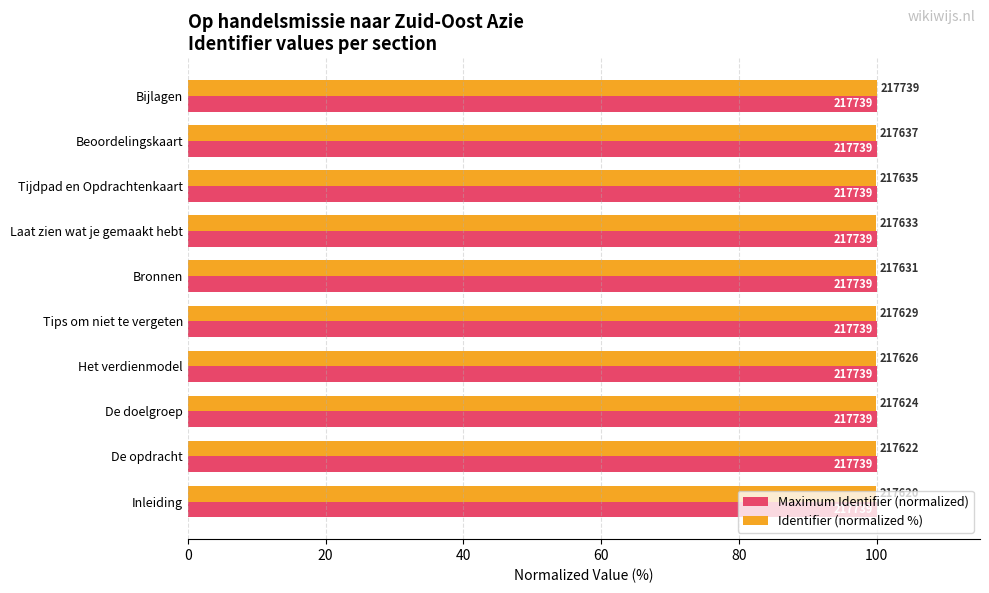

What is the value of the Identifier (normalized %) bar at the 7th from the left?

100.0